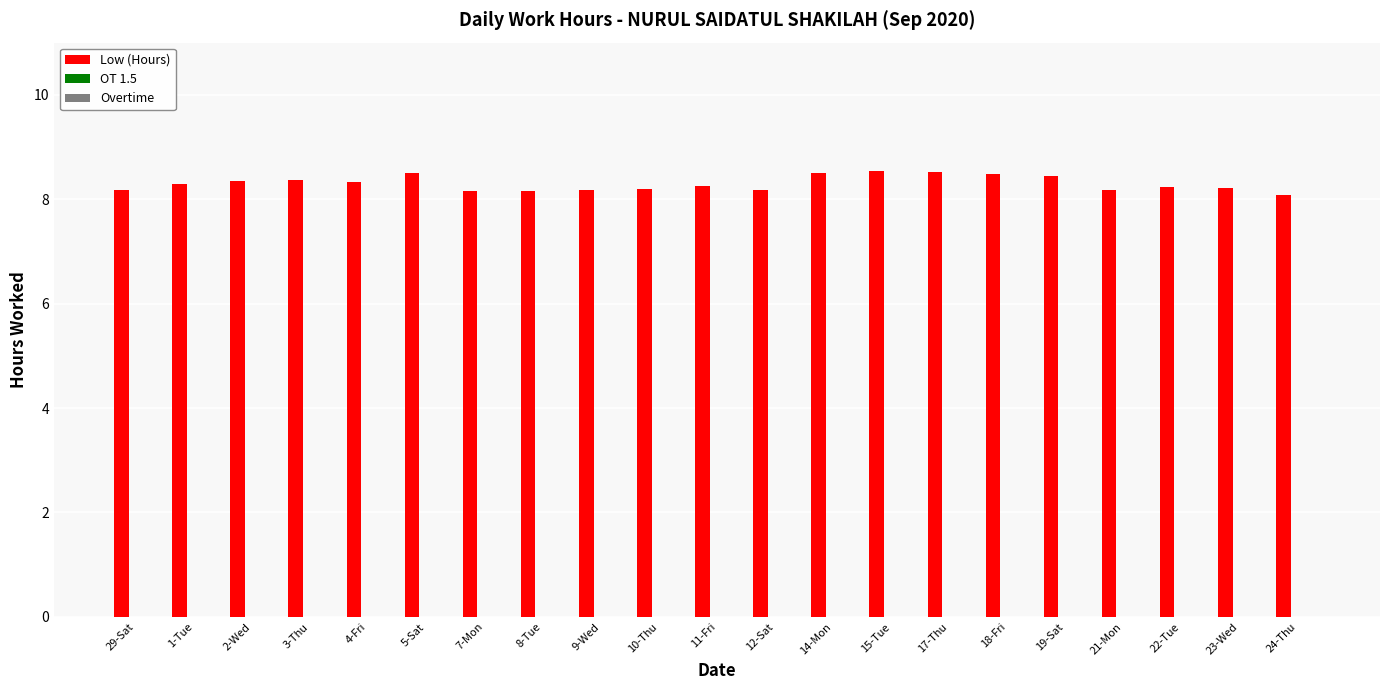

What is the ratio of the value at 24-Thu to the value at 2-Wed?

1.0